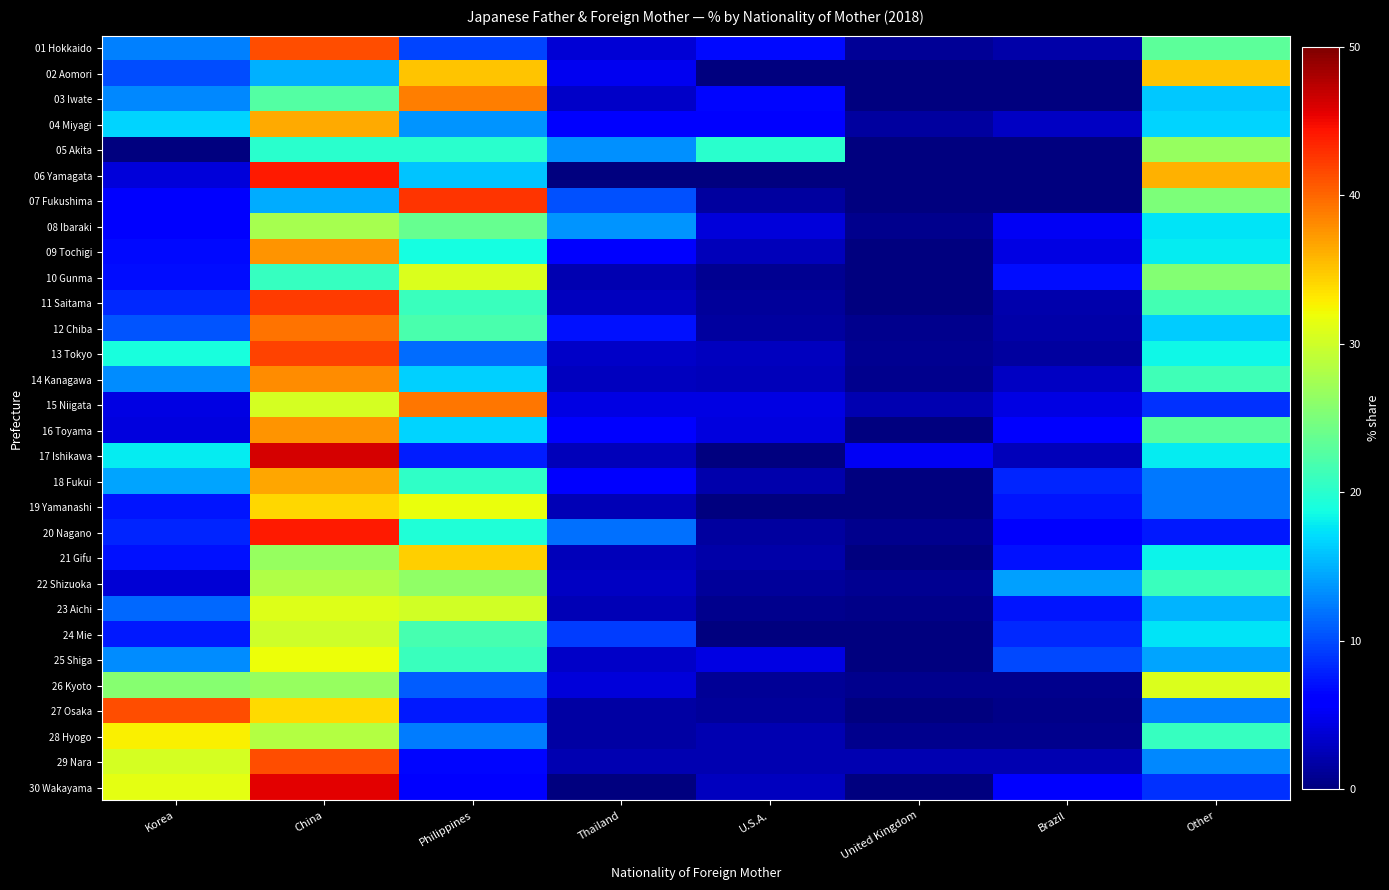

How many distinct data groups are displayed?

30